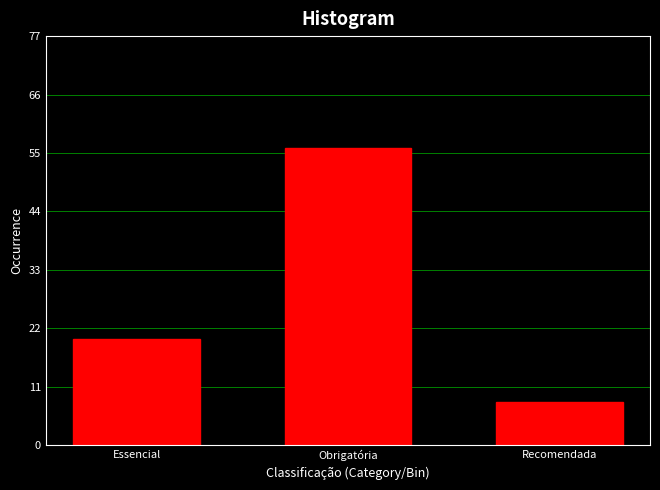

Reading left to right, what are all the values shown in this chart?

20	56	8